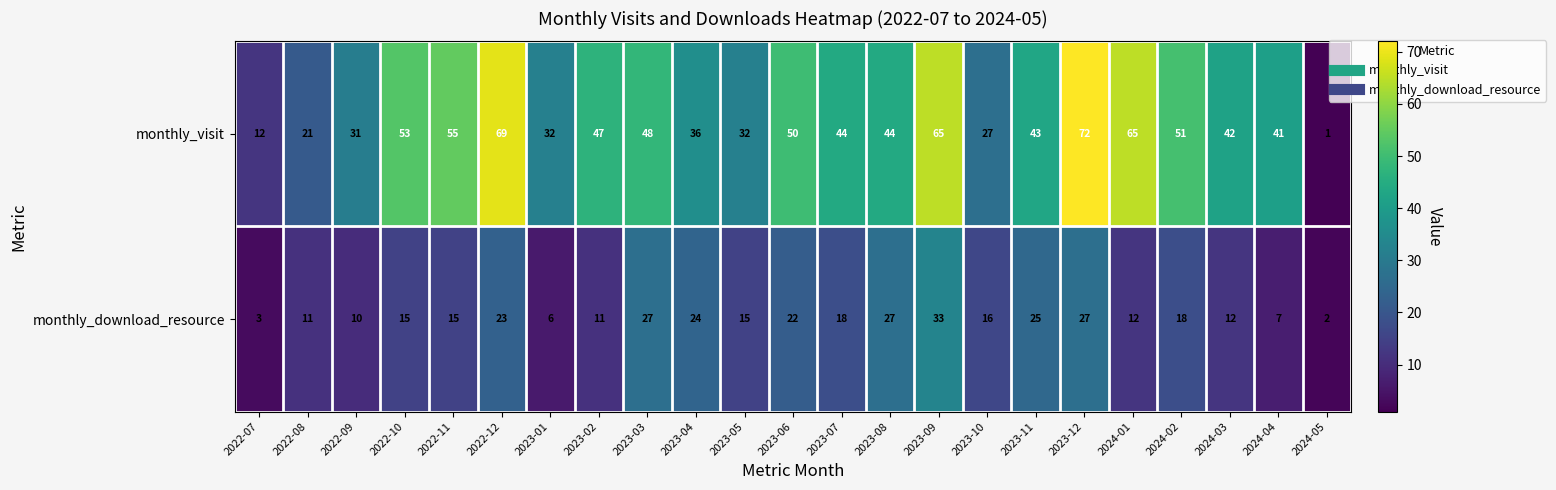

Is it true that monthly_download_resource equals 44 at 2023-11?

False